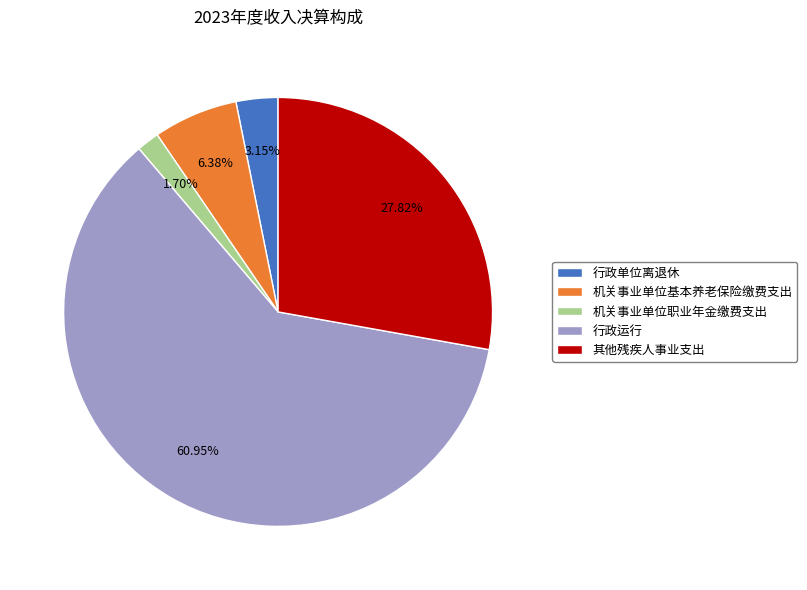

Does 行政运行 represent more than half of the total?

Yes